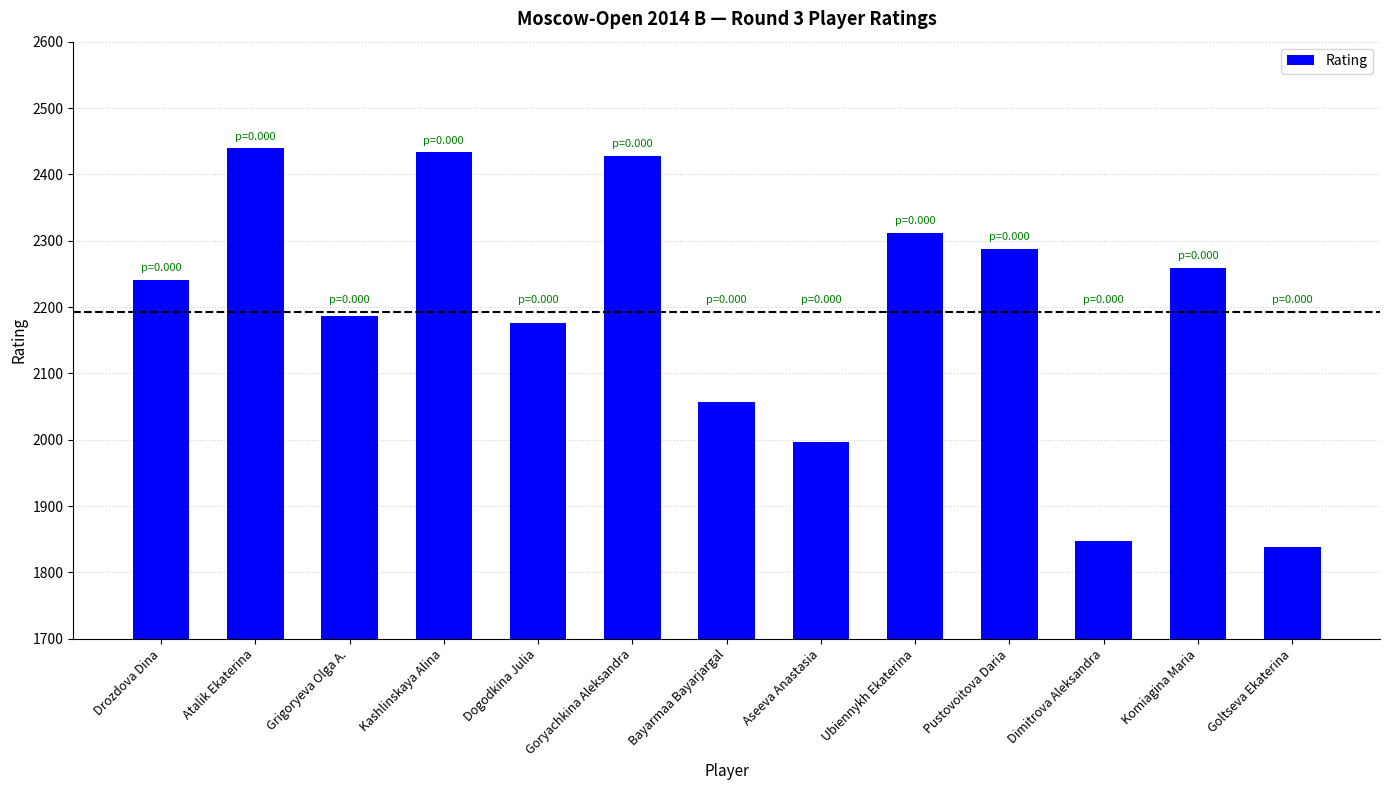

Which has a higher value, Bayarmaa Bayarjargal or Aseeva Anastasia?

Bayarmaa Bayarjargal